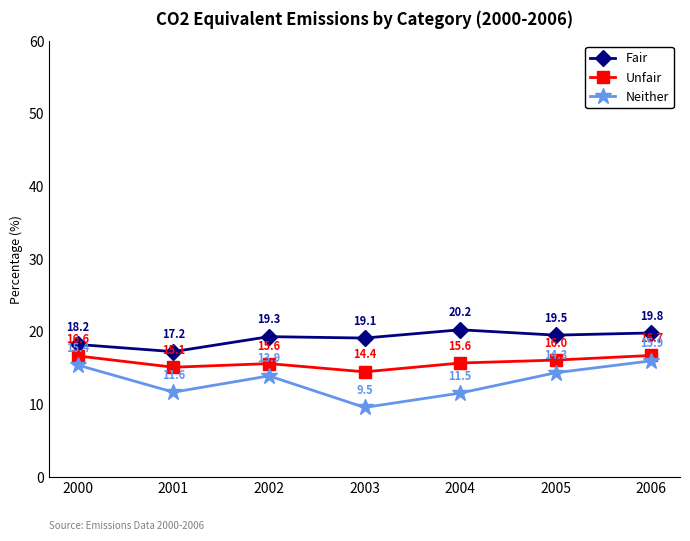

List the series in order of their overall mean, lowest first.

Neither, Unfair, Fair